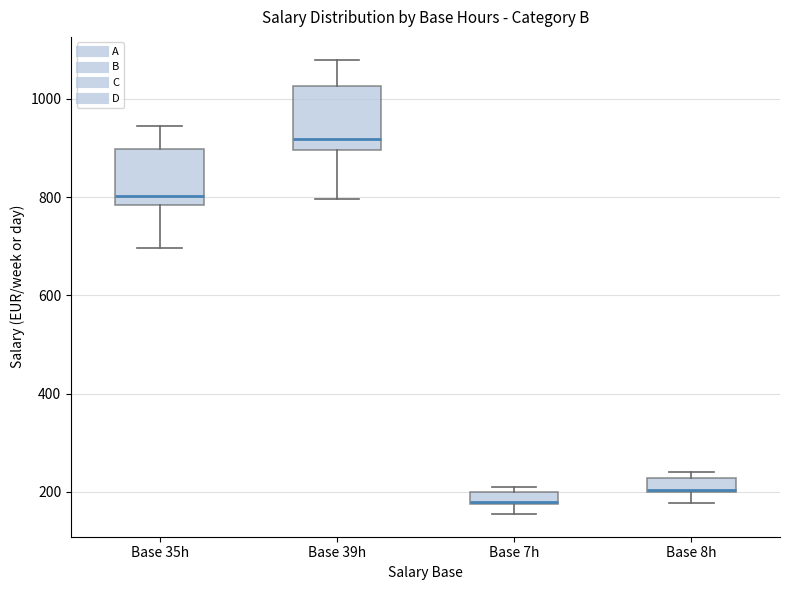

Where is the lower edge of the box for Base 39h on the y-axis? The values are not printed on the chart, so give them approximately, as read against the axis.

900